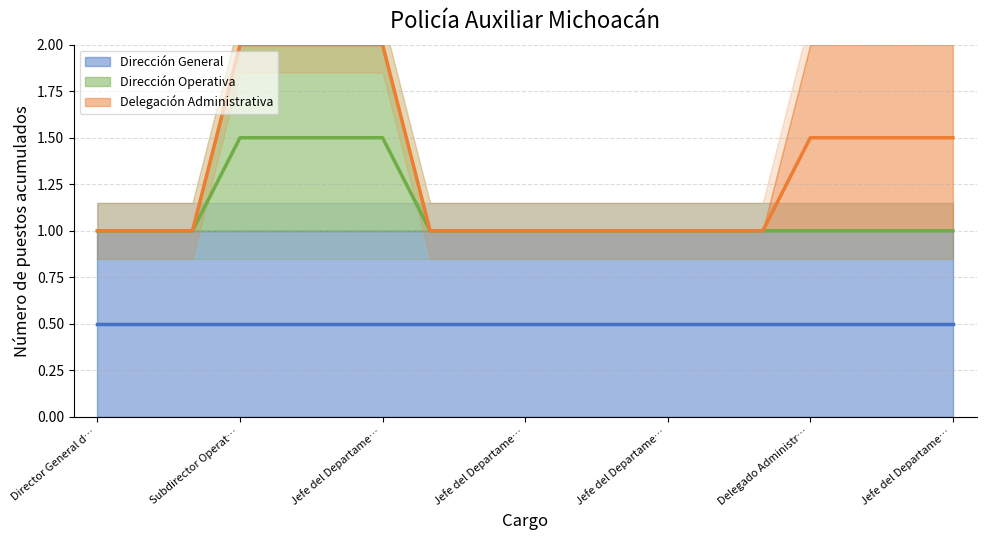

Where is Dirección Operativa nearest to the value 0?

Director General de la Policía Auxiliar